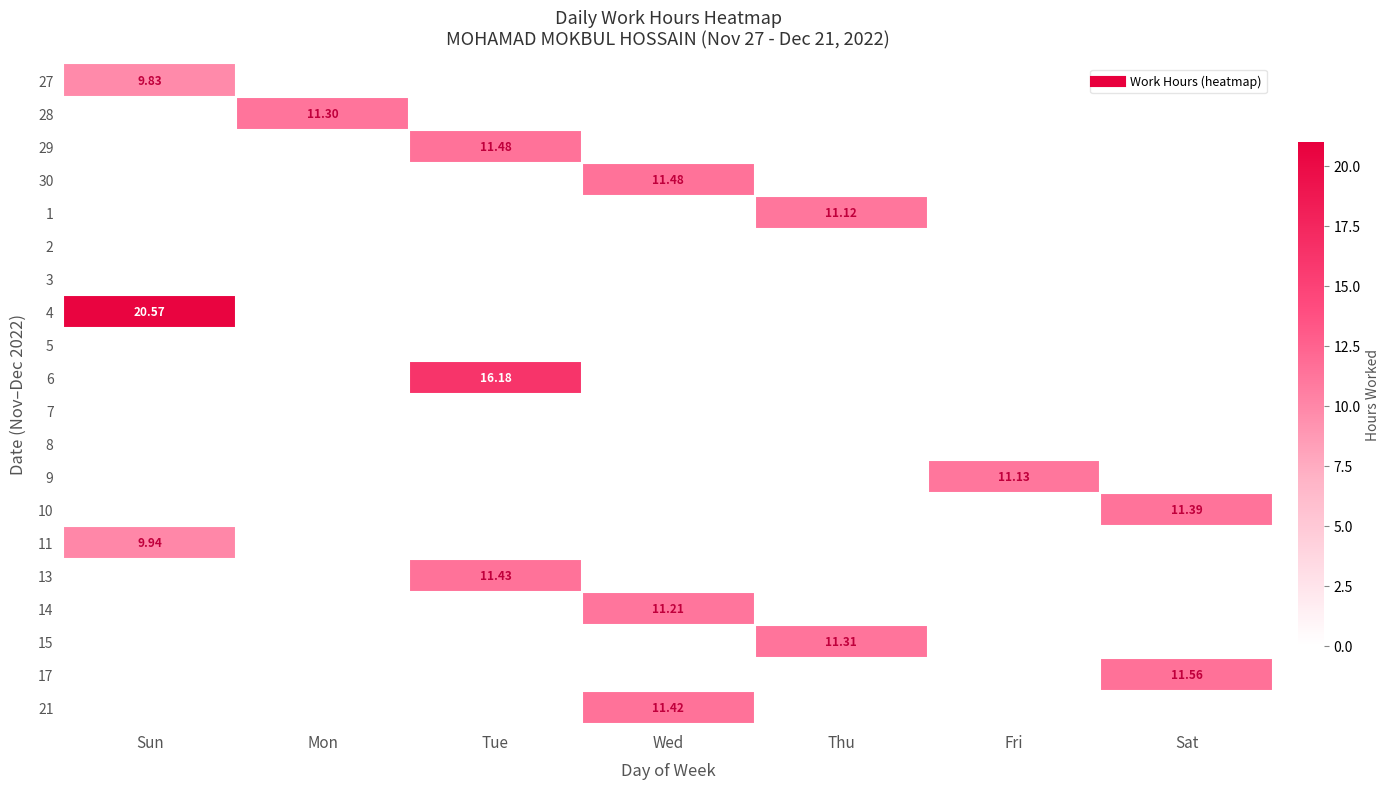

At which category is the sum across all series the highest?

Sun